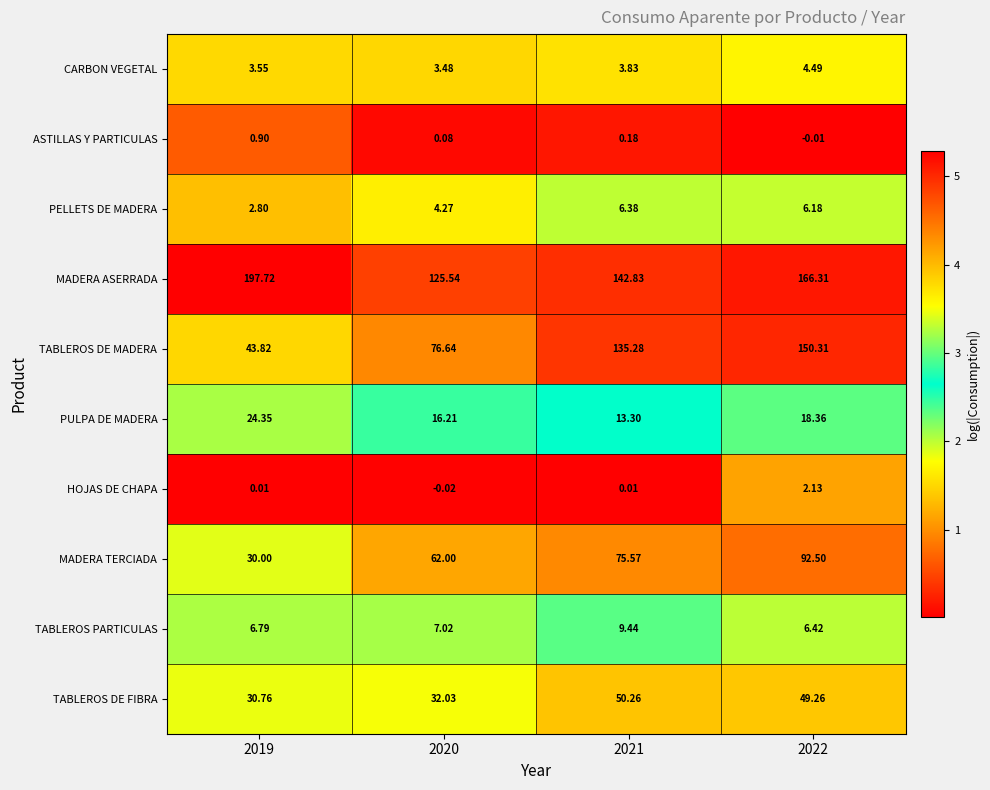

At 2021, list the series in order from largest to smallest.

MADERA ASERRADA, TABLEROS DE MADERA, MADERA TERCIADA, TABLEROS DE FIBRA, PULPA DE MADERA, TABLEROS PARTICULAS, PELLETS DE MADERA, CARBON VEGETAL, ASTILLAS Y PARTICULAS, HOJAS DE CHAPA